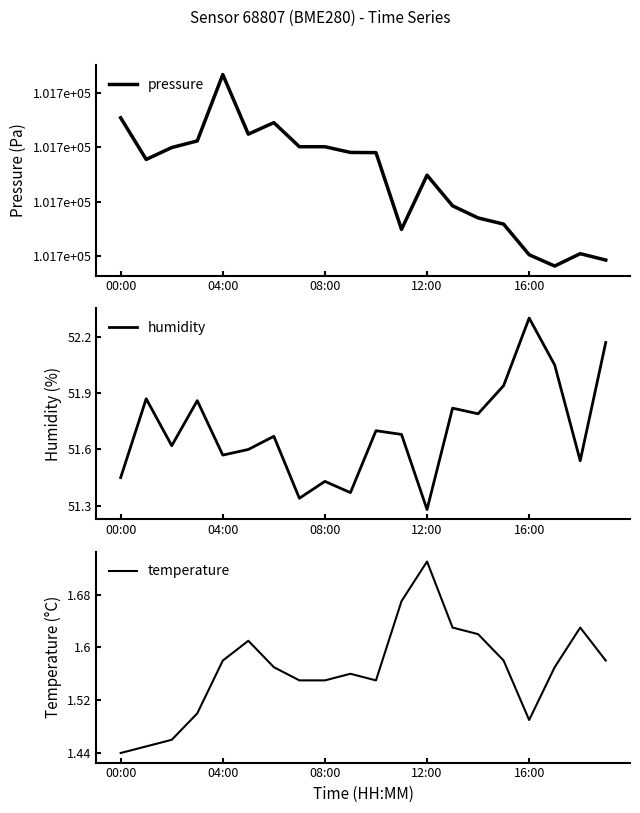

What is the label of the 7th point from the left?

6